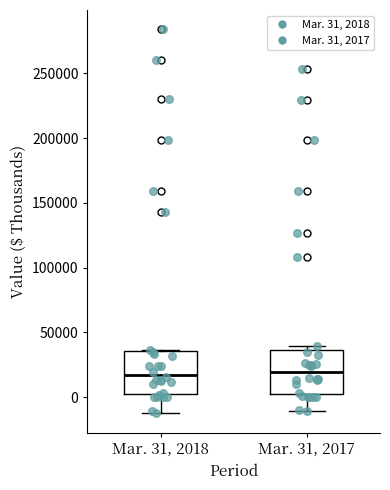

Where does the median line of the box for Mar. 31, 2017 sit on the y-axis? The values are not printed on the chart, so give them approximately, as read against the axis.

20000